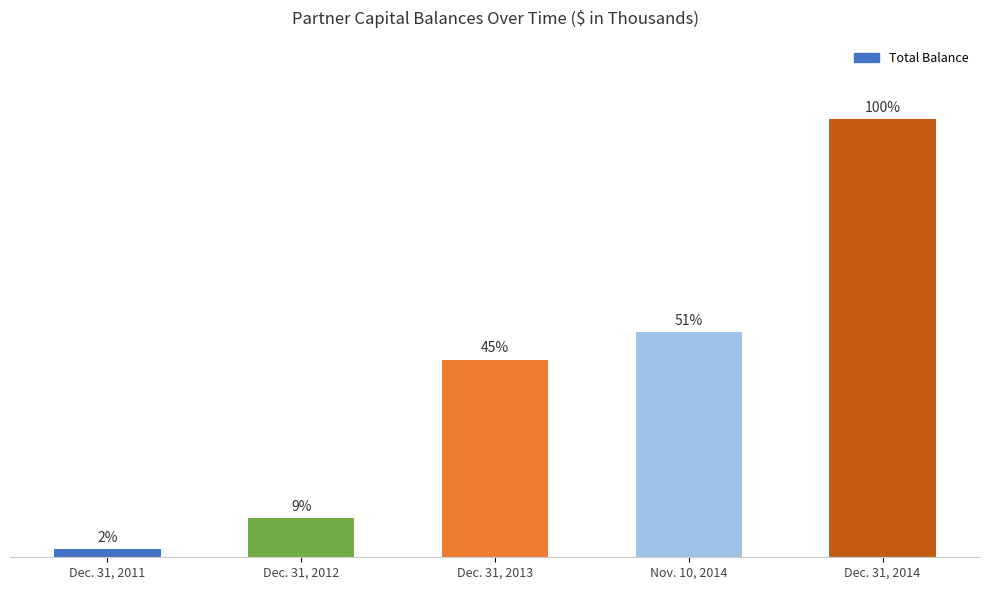

Are the bars horizontal?

No